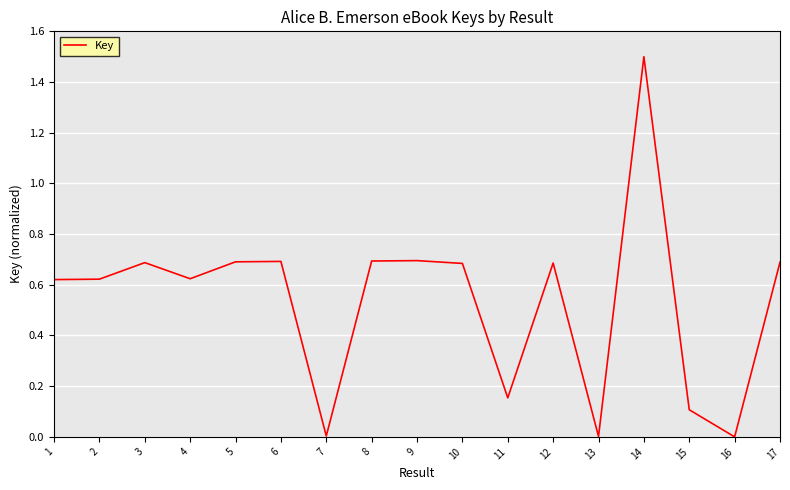

The value at 5 is 0.7. True or false?

True